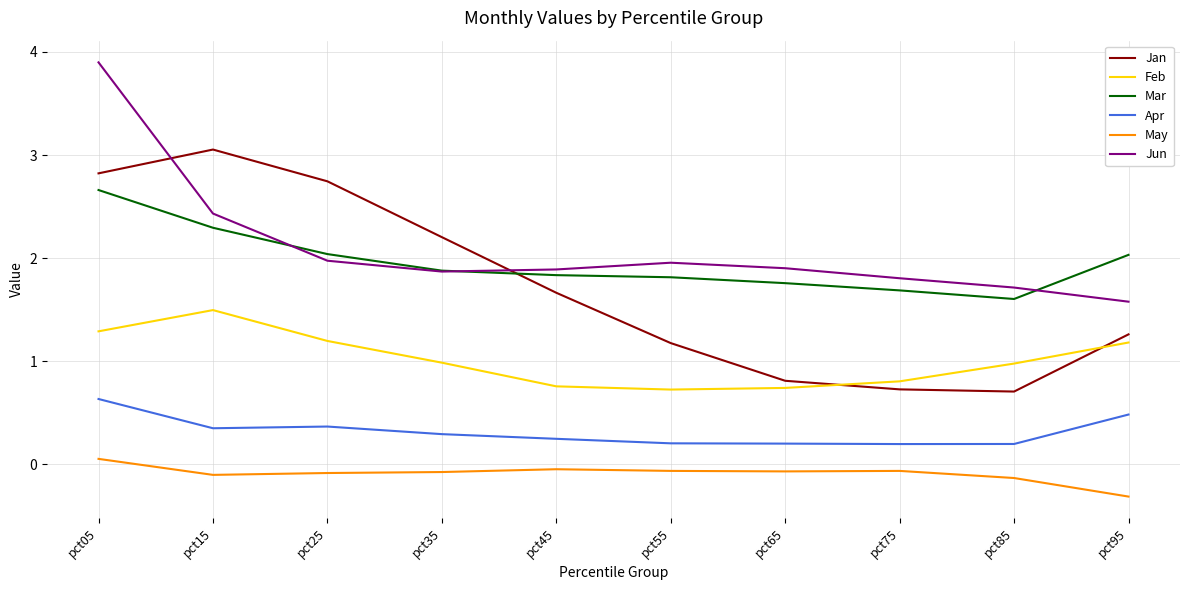

What is the total value across all series at pct15?

9.5